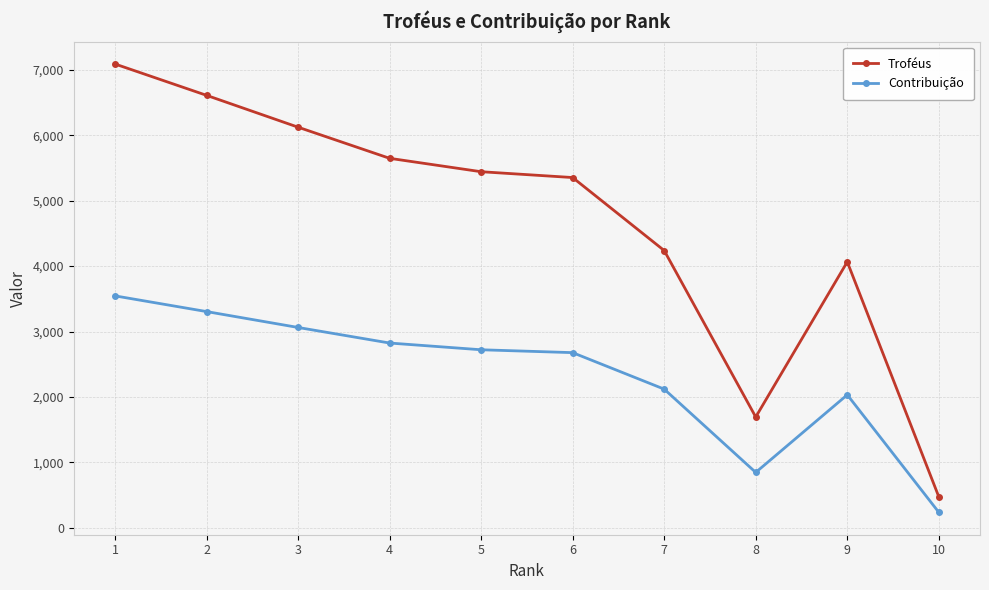

The Troféus series shows 4065 at 9. True or false?

True